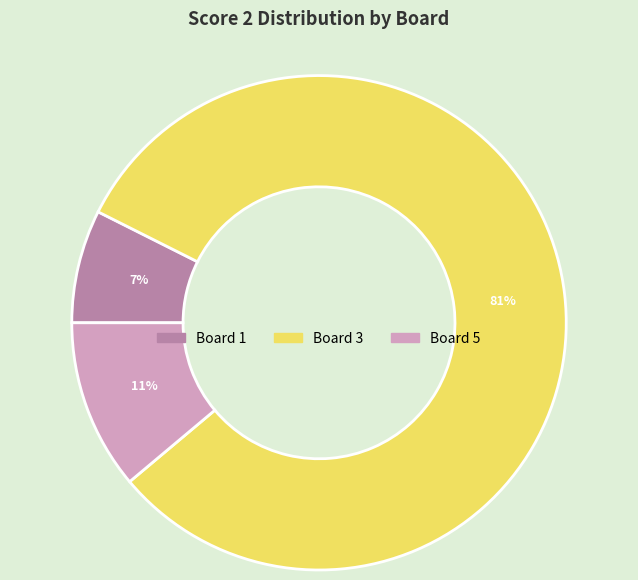

To the nearest percent, what is the average slice percentage?

33%